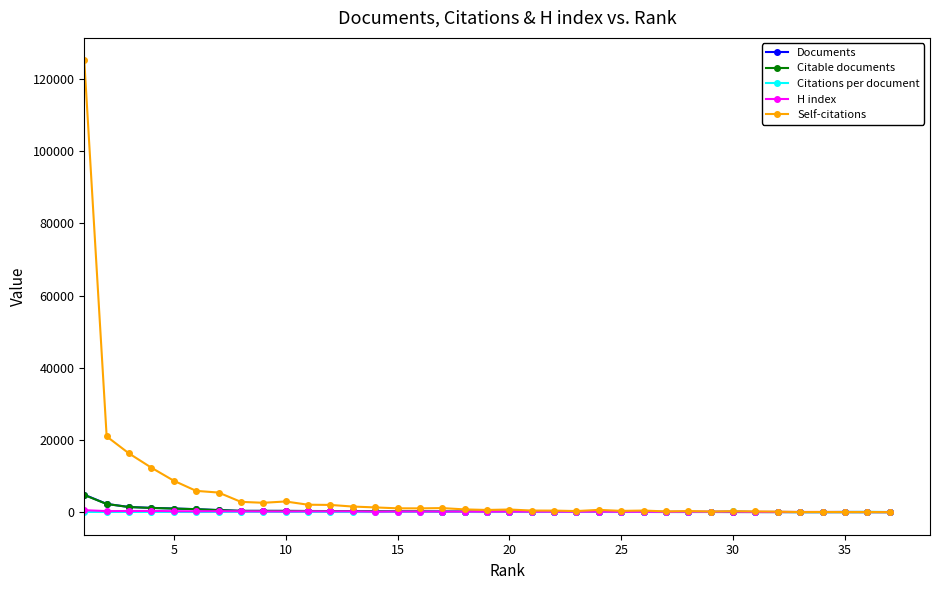

Count the number of data series in this chart.

5